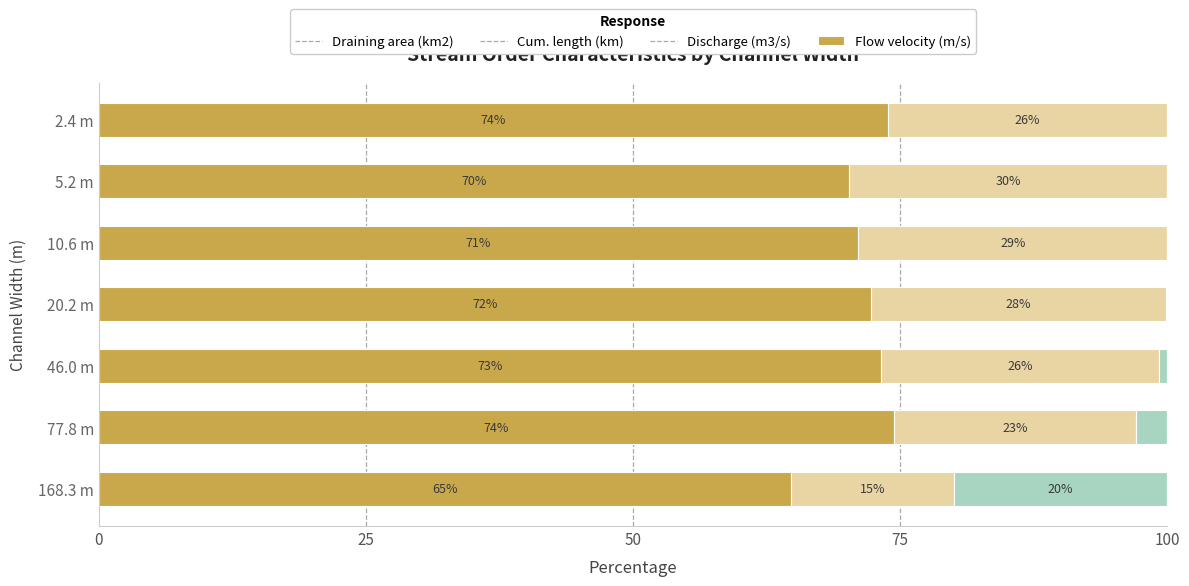

Is it true that Draining area (km2) equals 71.1 at 10.6 m?

True